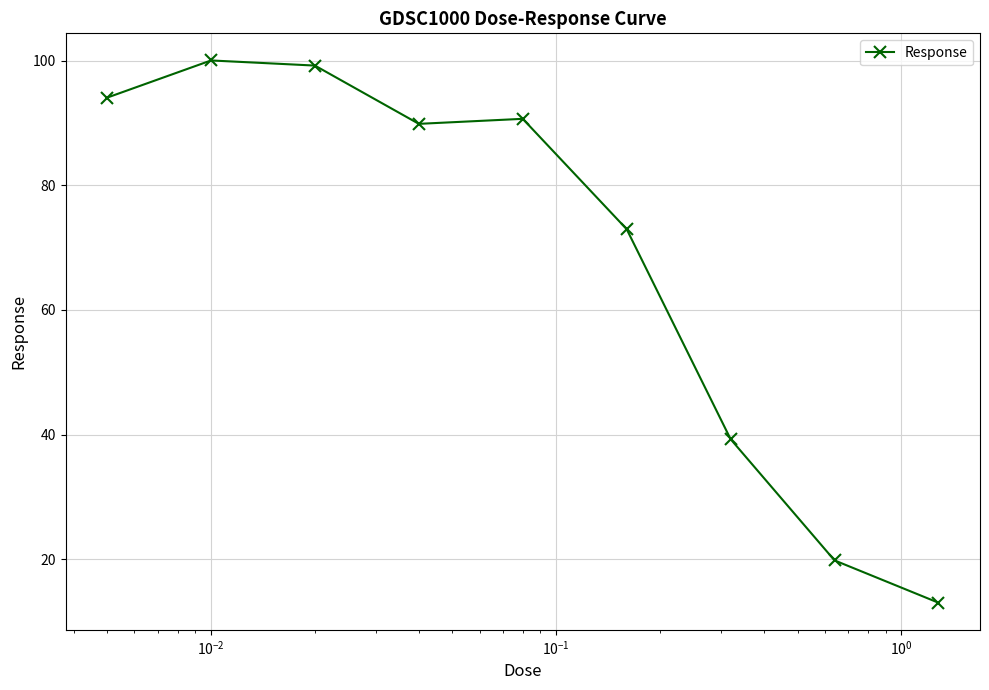

Reading right to left, list all the values displayed in this chart.

13.0	19.8	39.3	72.9	90.6	89.8	99.2	100.0	94.0